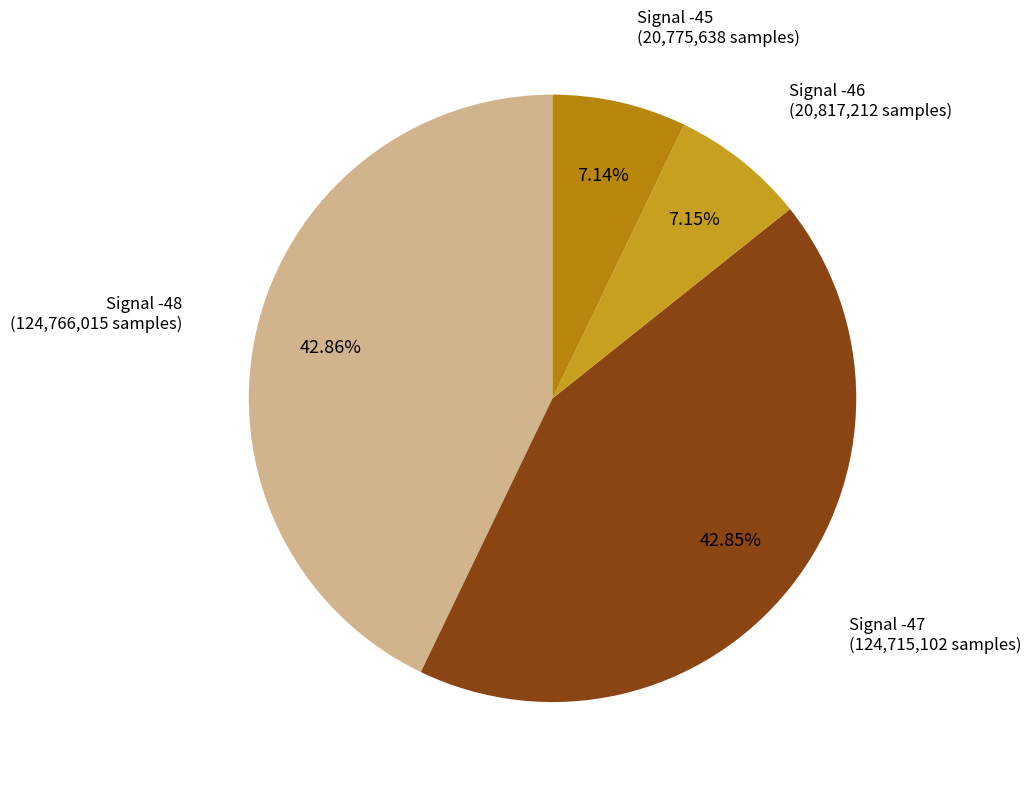

Do Signal -45 and Signal -46 together represent more than half of the pie?

No